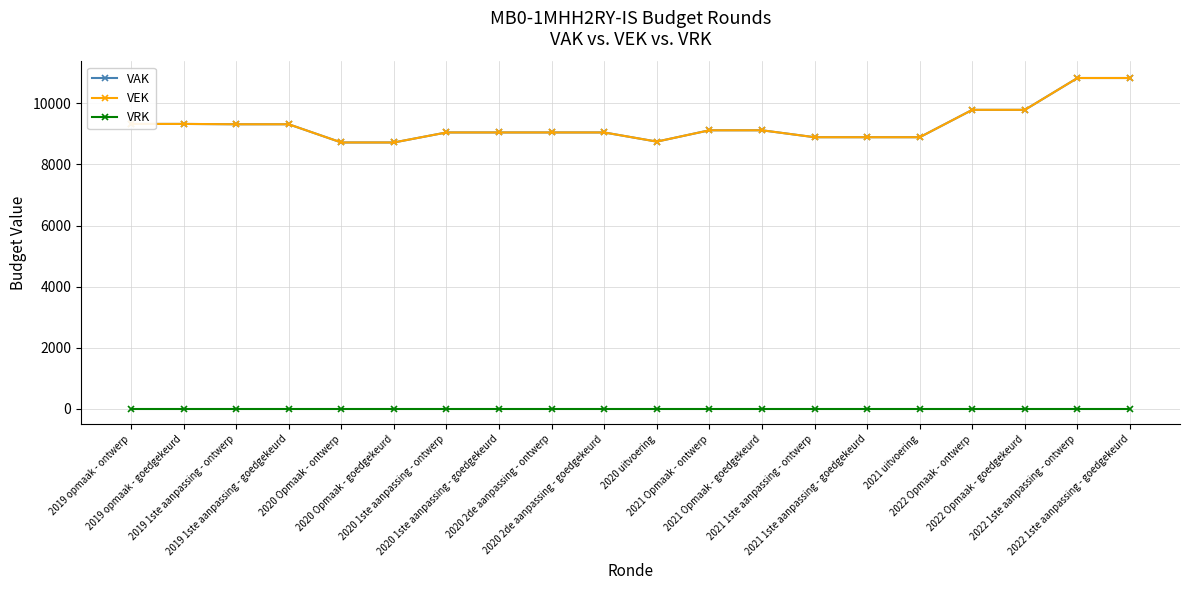

Does the chart have visible grid lines?

Yes